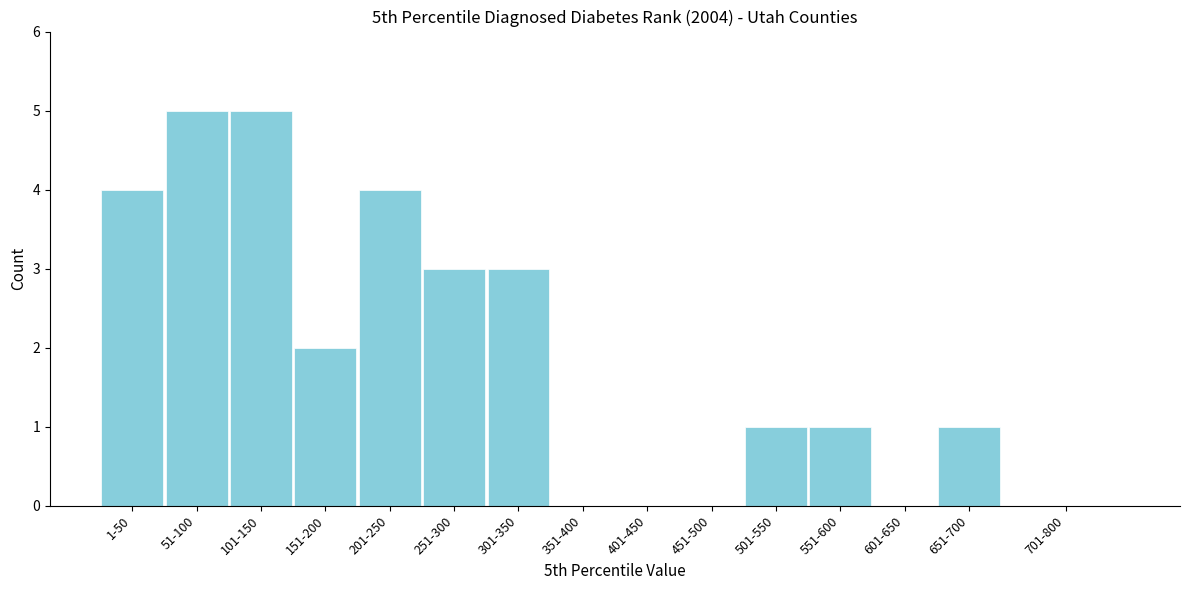

Reading left to right, transcribe all the data shown in this chart.

1-50=4	51-100=5	101-150=5	151-200=2	201-250=4	251-300=3	301-350=3	351-400=0	401-450=0	451-500=0	501-550=1	551-600=1	601-650=0	651-700=1	701-800=0